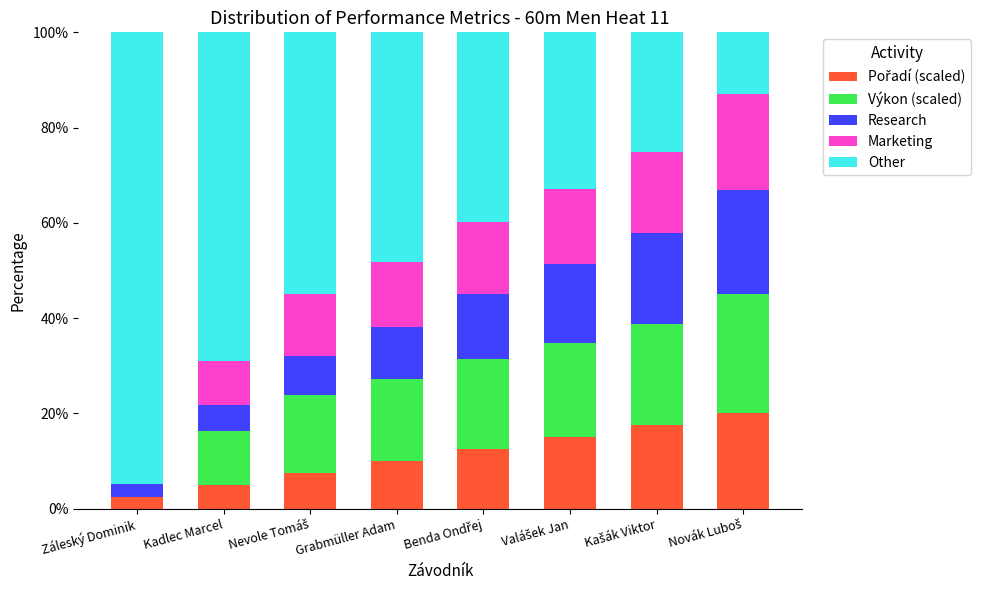

What is the total value across all series at Grabmüller Adam?

100.0